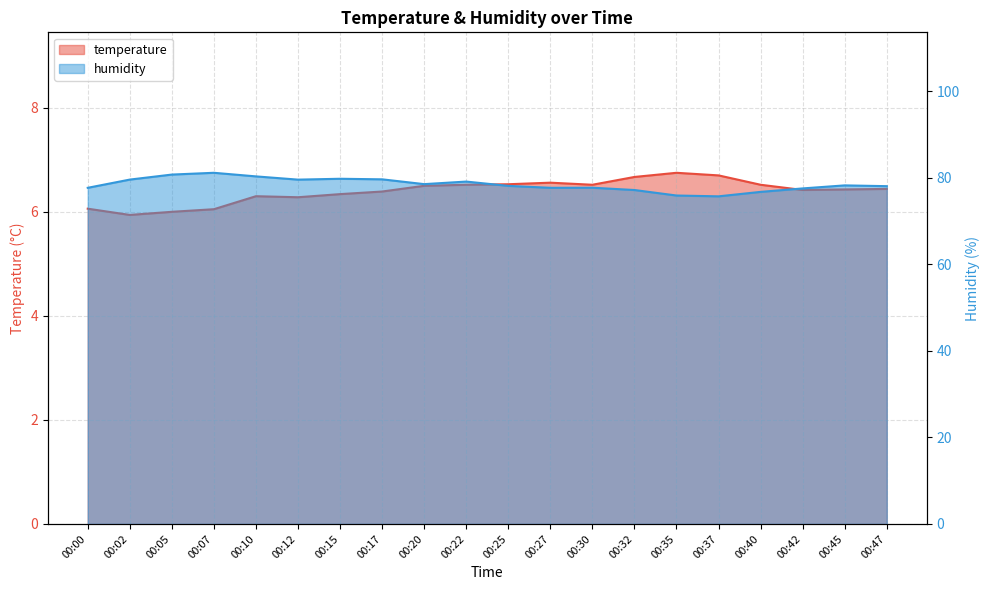

At which label does temperature reach its minimum?

00:02